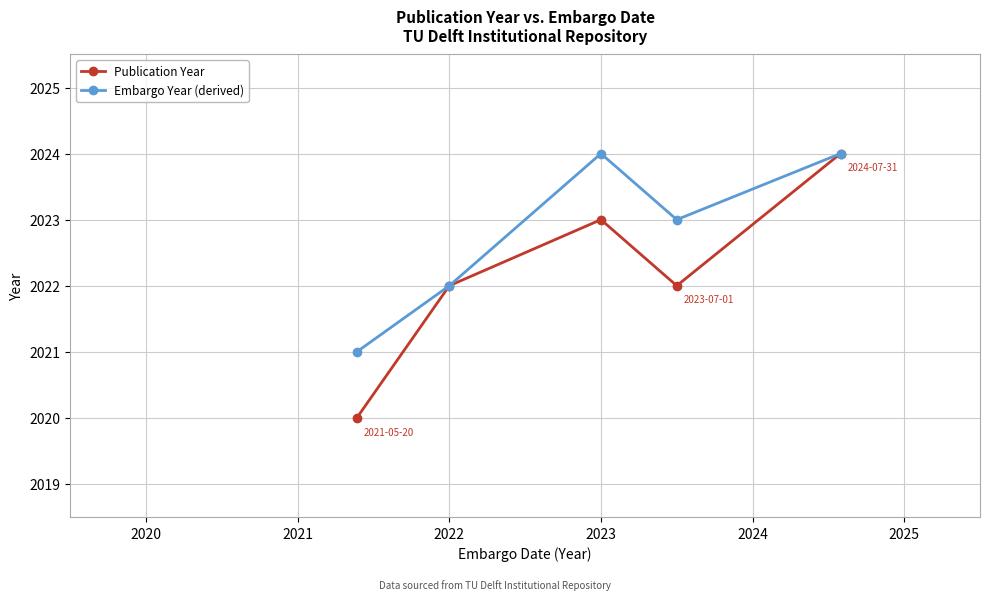

In Embargo Year (derived), how many points are higher than both neighbors (excluding endpoints)?

1